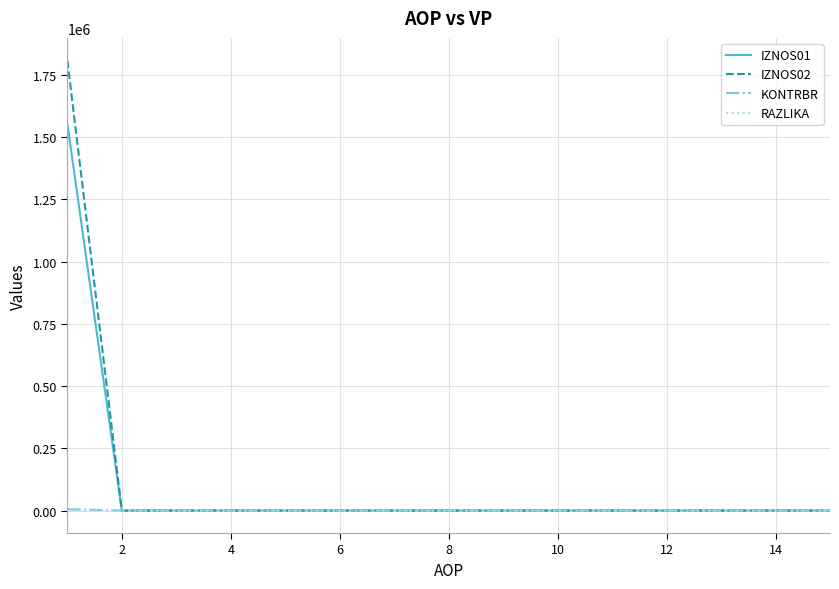

Which series has the largest range (max minus min)?

IZNOS02